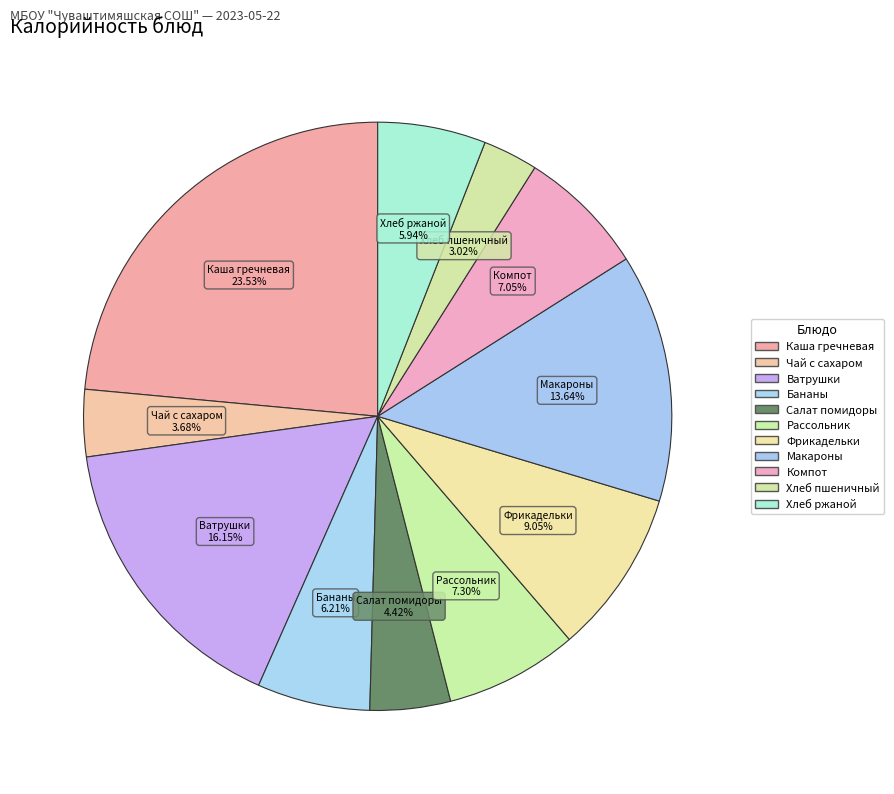

Does Рассольник account for over 50% of the chart?

No